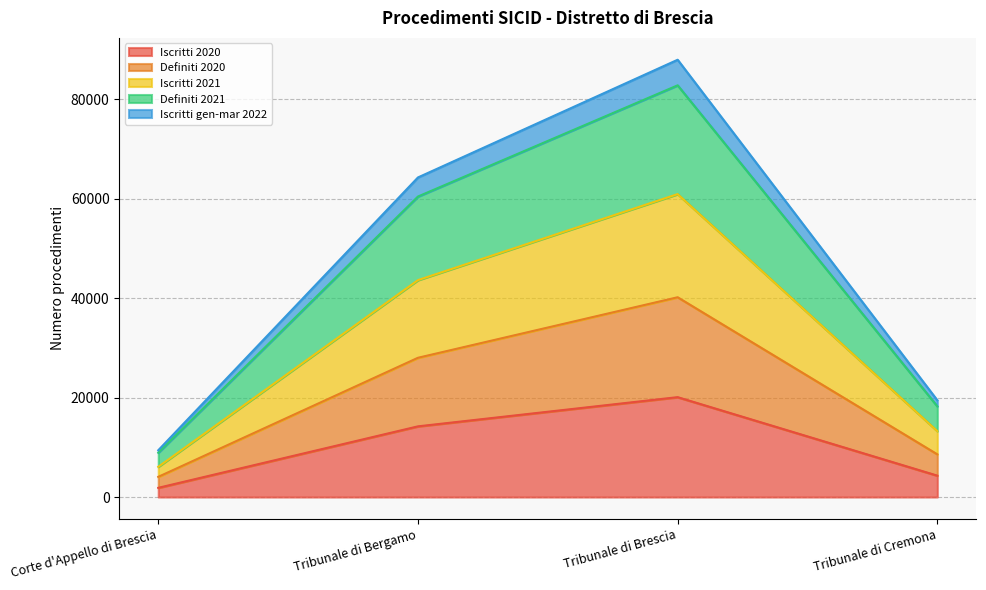

What is the total value across all series at Tribunale di Brescia?

87918